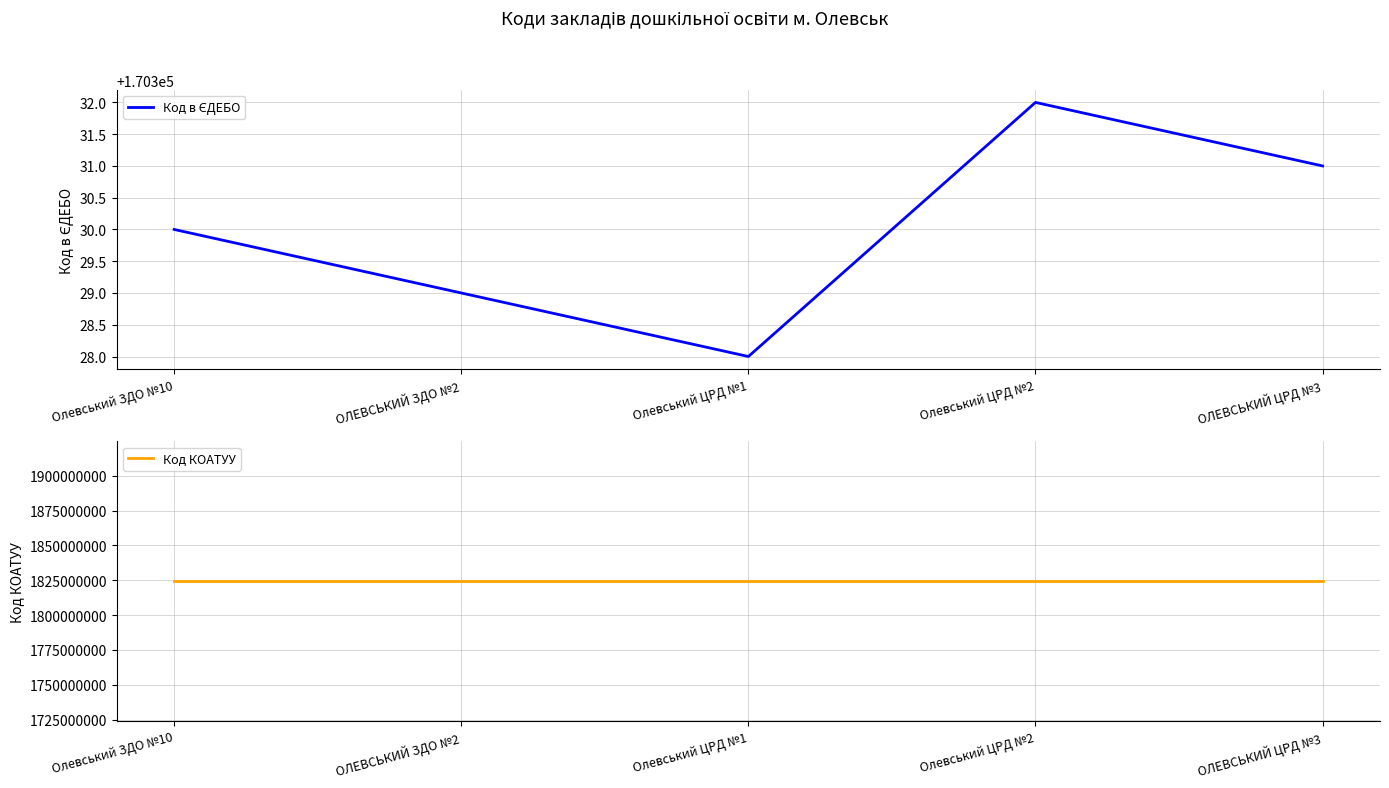

How many data points does each series have?

5